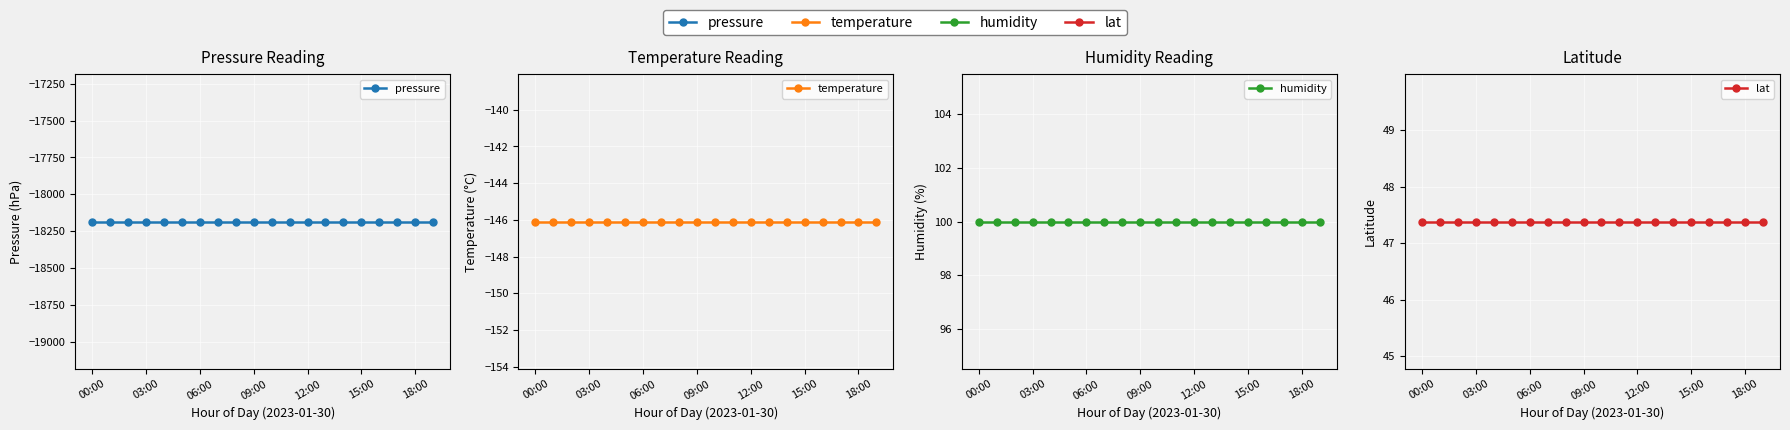

True or false: lat has a value of 79.4 at 12:00.

False